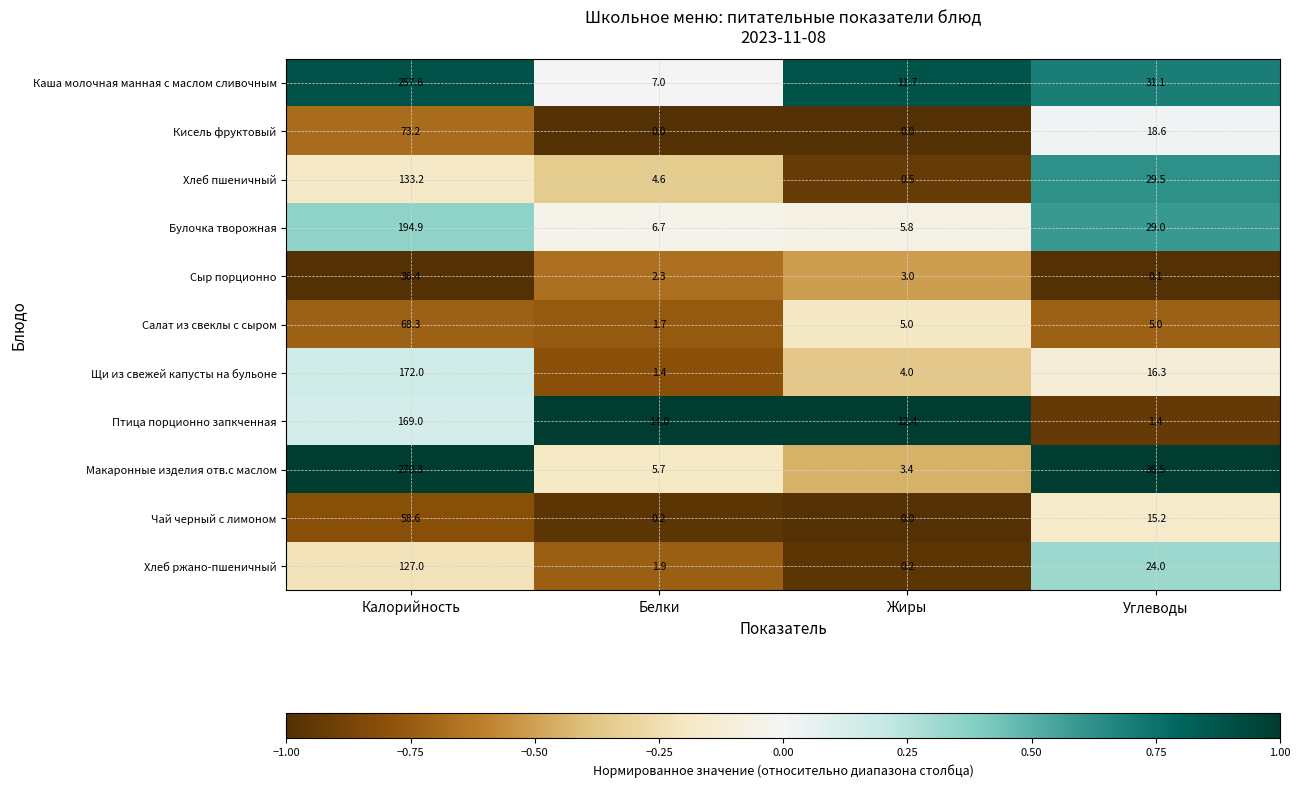

The value of Кисель фруктовый at Белки is 26.4. True or false?

False